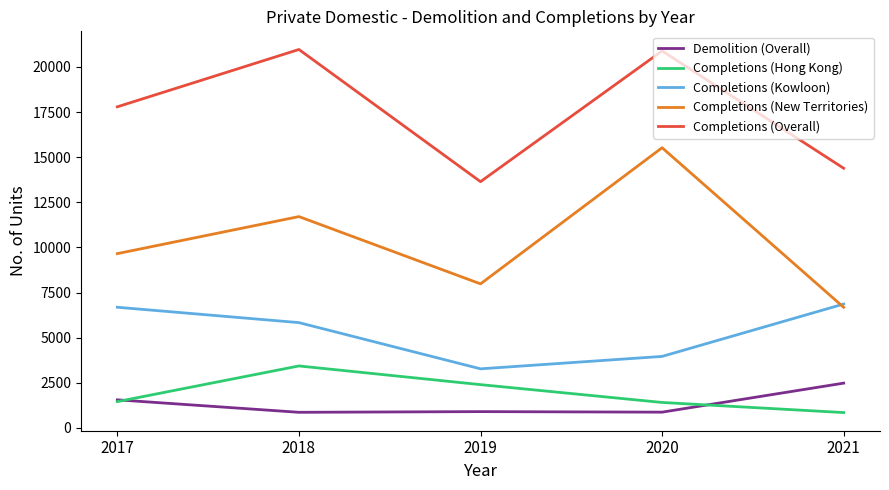

True or false: Completions (Kowloon) and Completions (Overall) intersect in this chart.

False